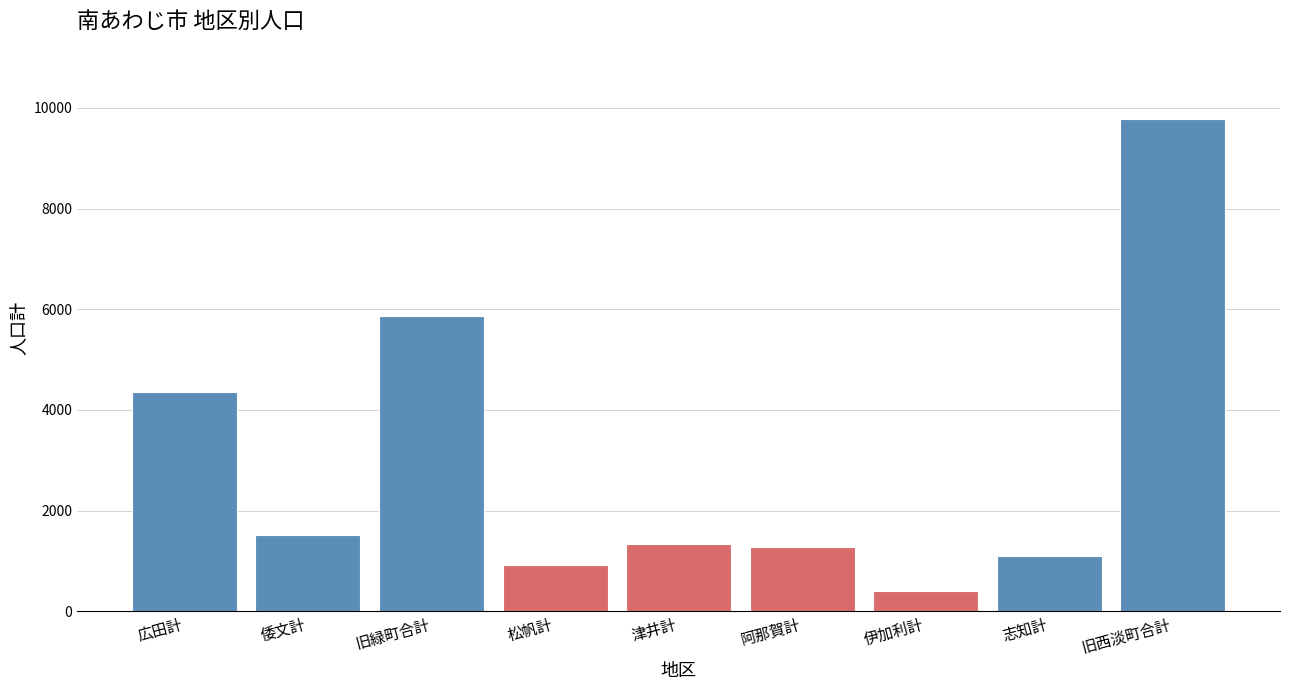

Reading left to right, transcribe all the data shown in this chart.

4361	1514	5875	922	1331	1281	398	1092	9785